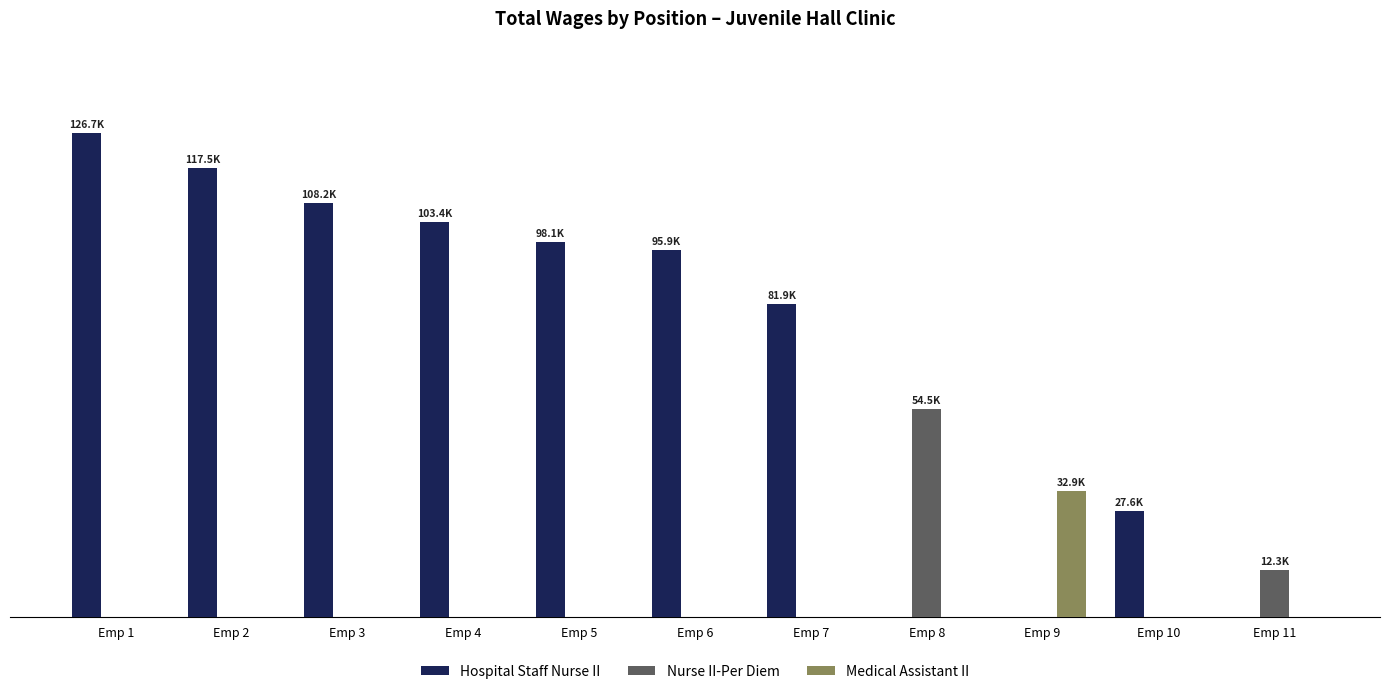

Are the bars horizontal?

No